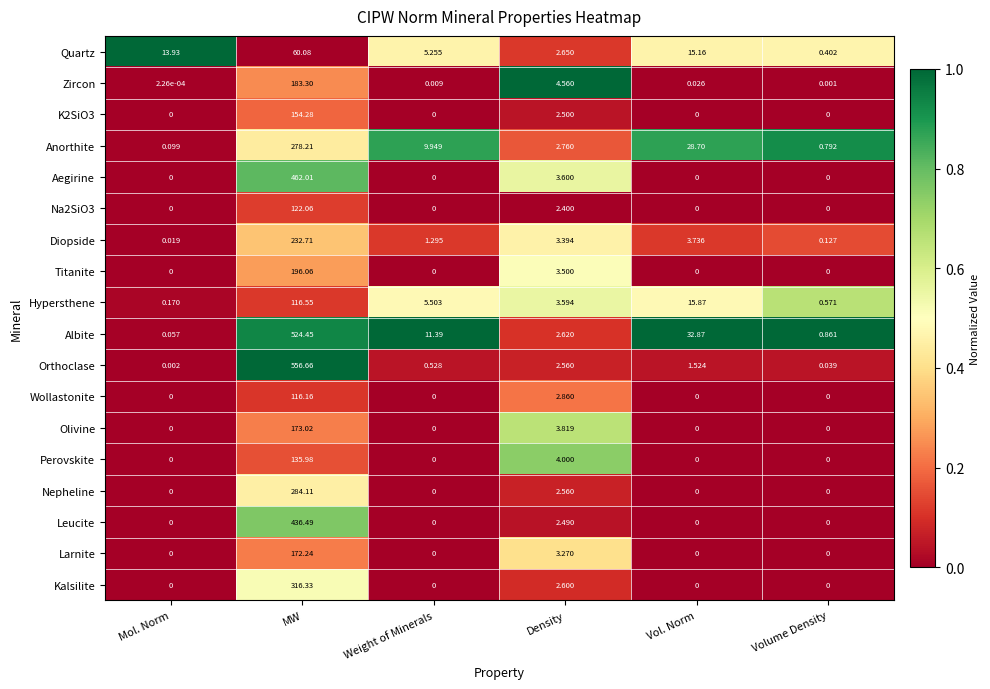

List the labels in order of Anorthite value, largest first.

MW, Vol. Norm, Weight of Minerals, Density, Volume Density, Mol. Norm